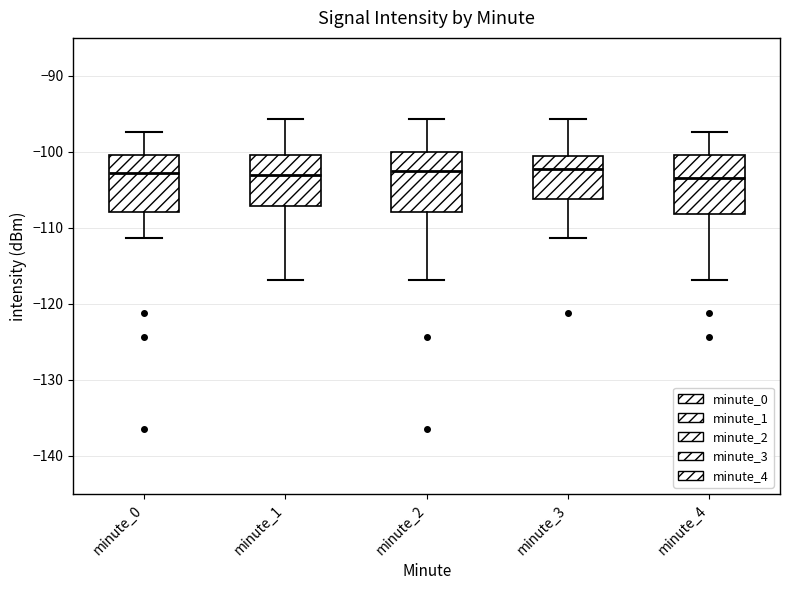

Reading left to right, transcribe this box plot: for each box, give where its median line is, the range the box spans, and where its two whiskers end, as read against the y-axis. The values are not printed on the chart, so give them approximately, as read against the axis.

minute_0: median -103, box -108 to -100, whiskers -111 to -97
minute_1: median -103, box -107 to -100, whiskers -117 to -96
minute_2: median -103, box -108 to -100, whiskers -117 to -96
minute_3: median -102, box -106 to -101, whiskers -111 to -96
minute_4: median -103, box -108 to -100, whiskers -117 to -97